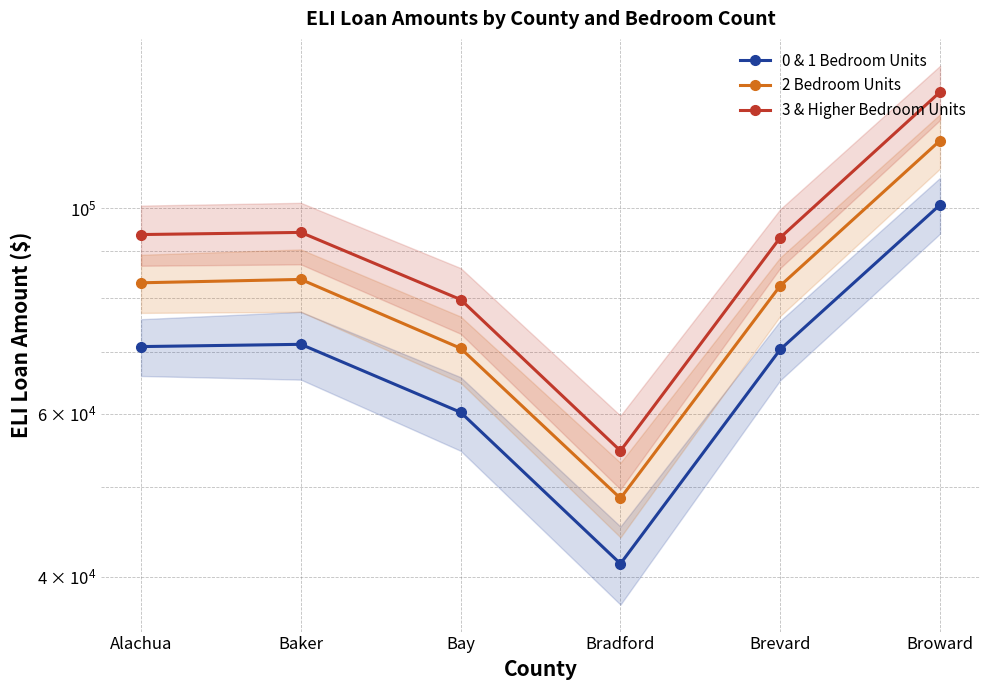

Where does the 0 & 1 Bedroom Units series first go above 70900?

Baker